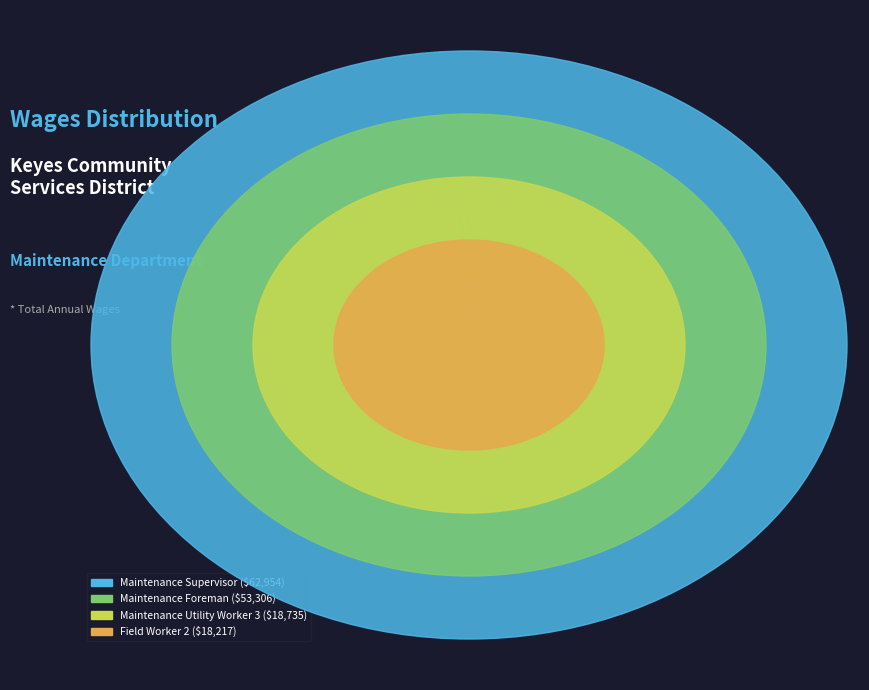

What is the change in value from Maintenance Supervisor to Maintenance Foreman?

-9648